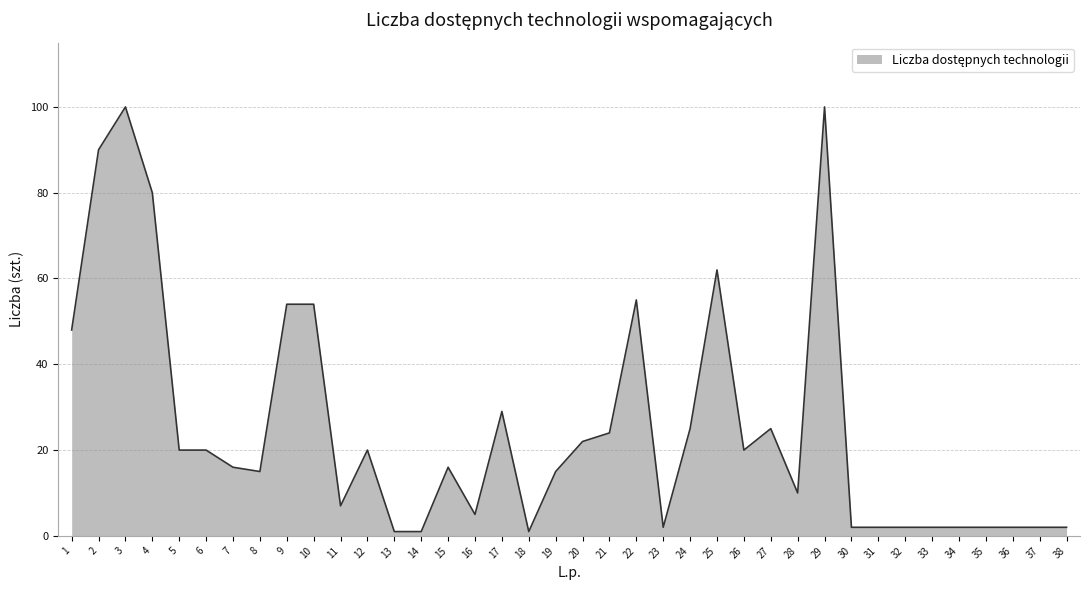

How many lines are shown in the chart?

1